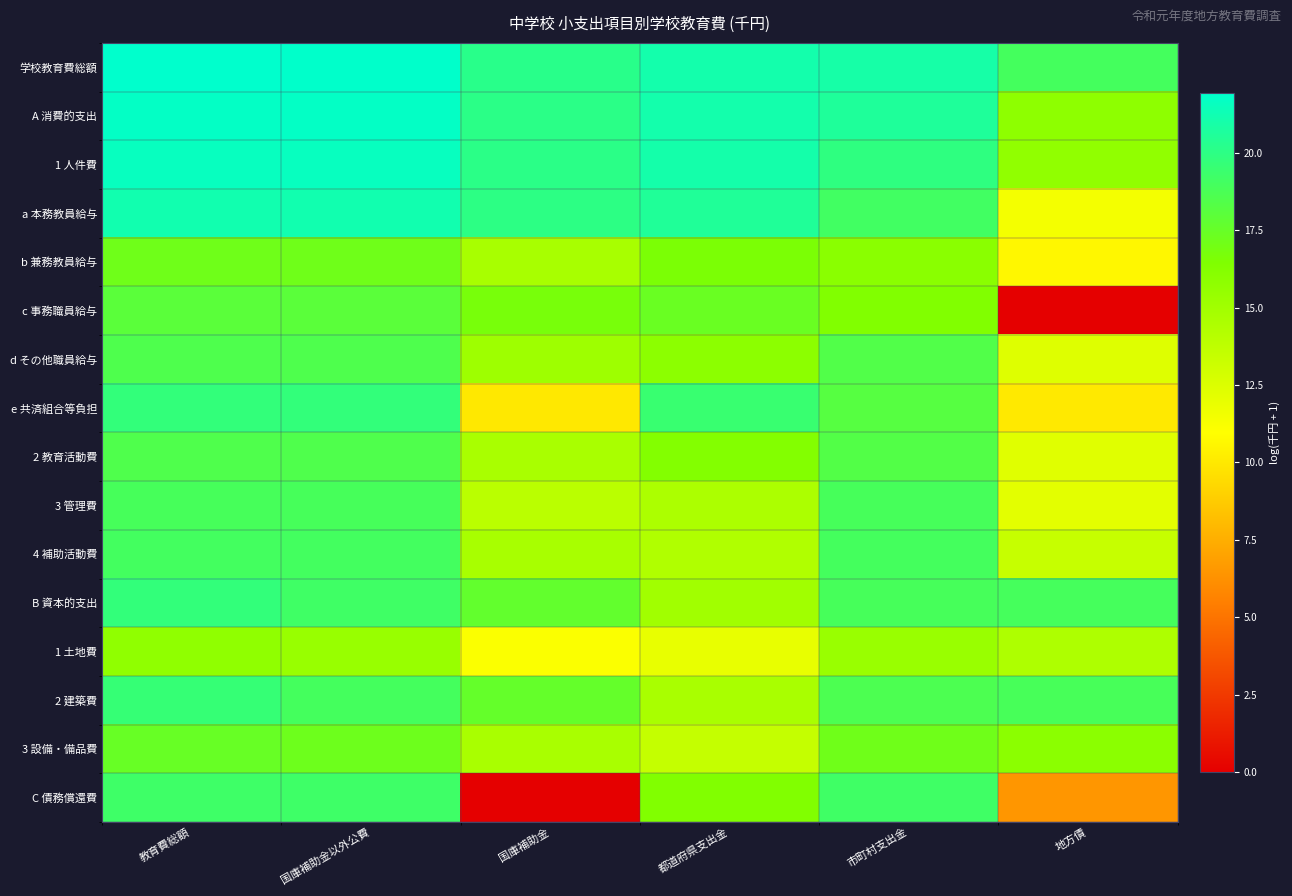

What is the spread (max minus min) of values at 国庫補助金以外公費?

6.5